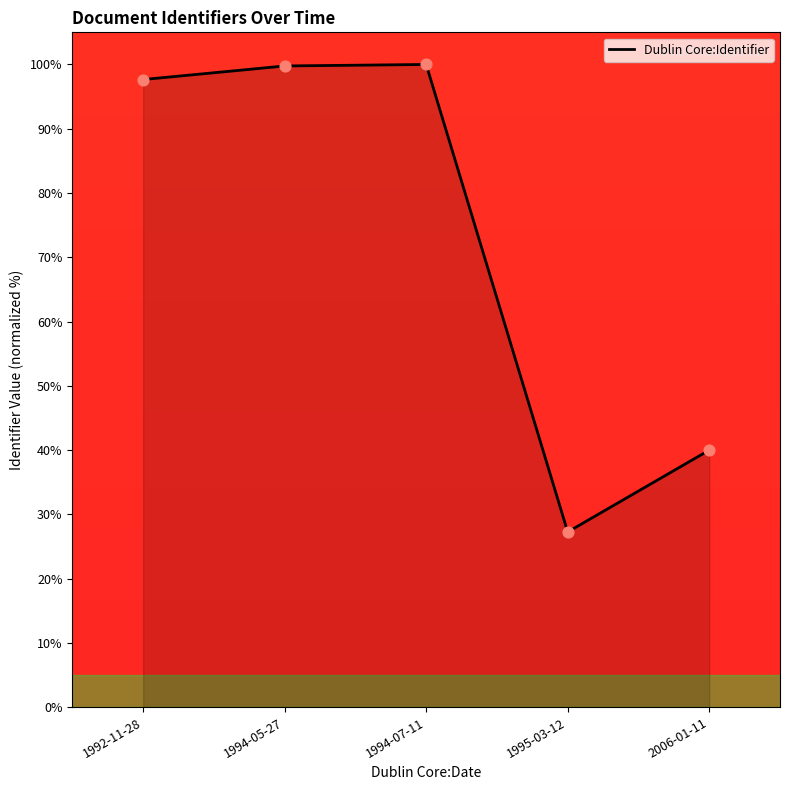

What is the ratio of the value at 1992-11-28 to the value at 2006-01-11?

2.4